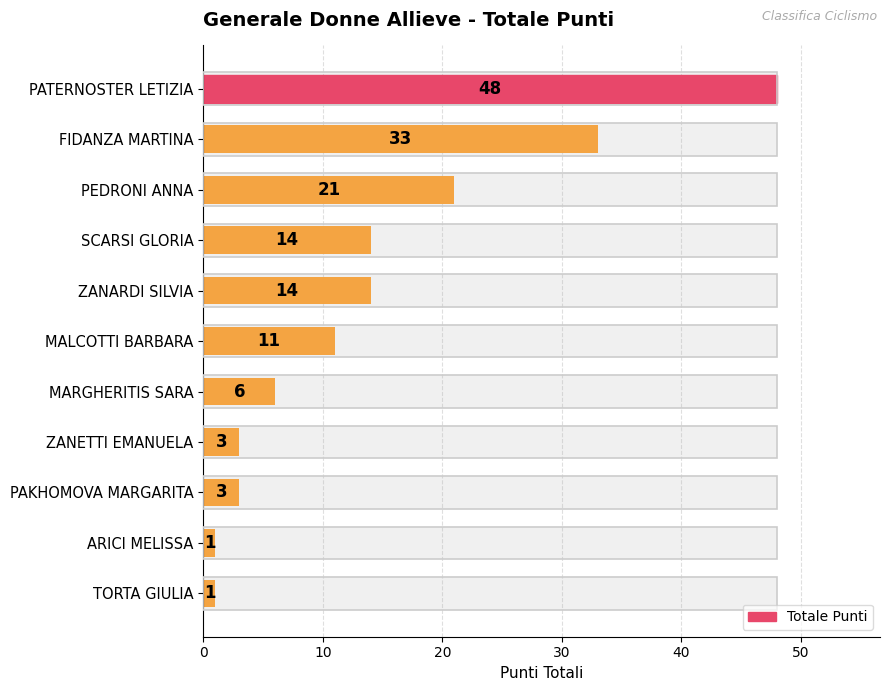

Count the number of data series in this chart.

1